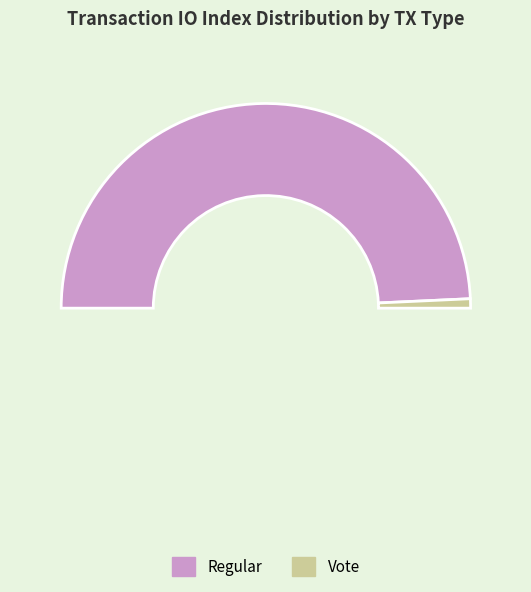

Is there a majority slice in this chart?

Yes